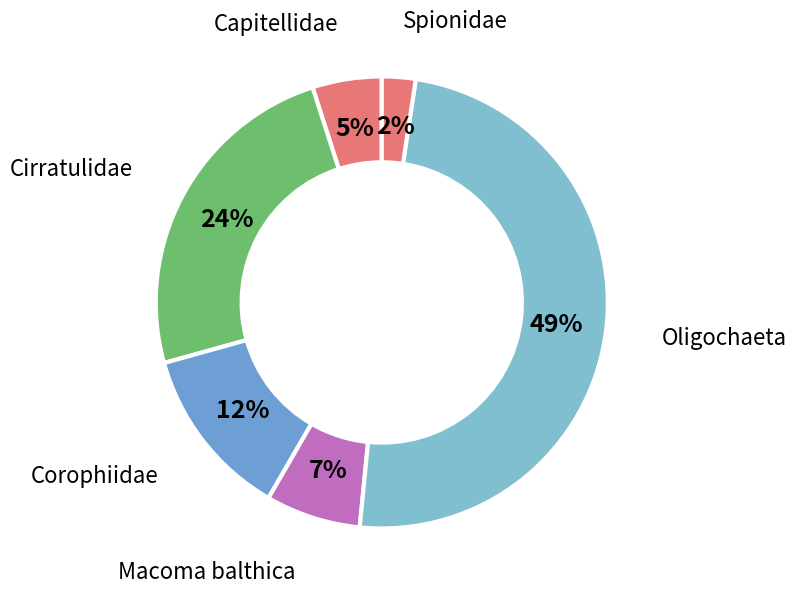

Is the sum of Spionidae and Cirratulidae greater than half?

No